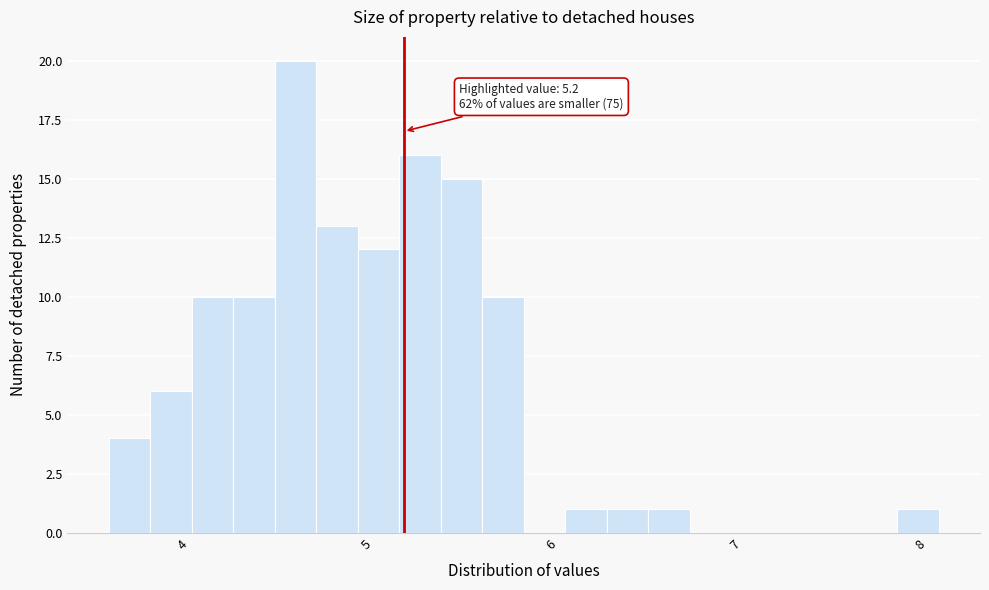

Read against the x-axis, roughly where is the centre of the tallest bar?

4.6